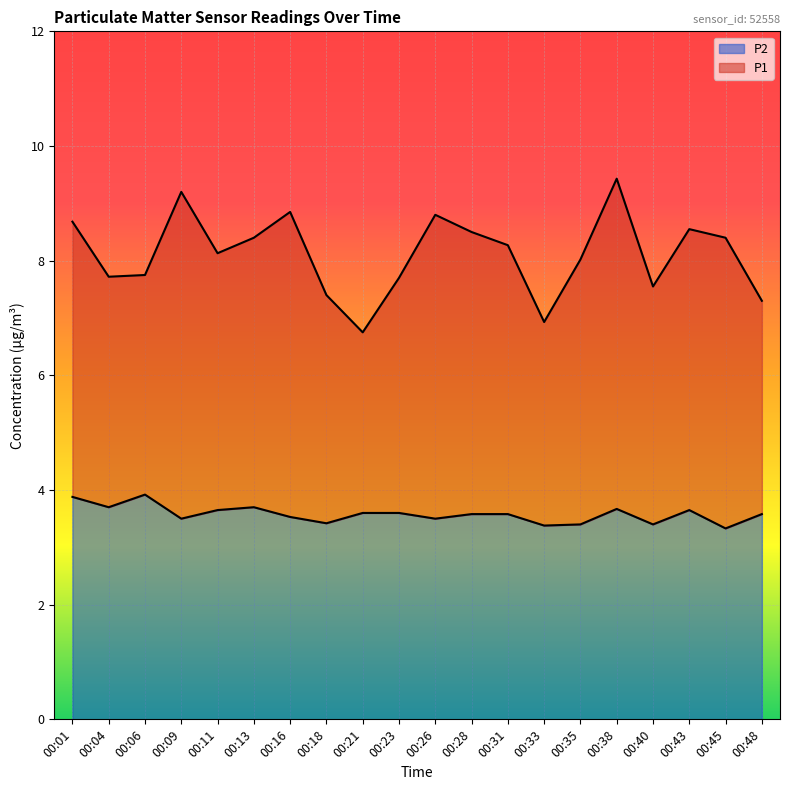

At 00:26, list the series in order from largest to smallest.

P1, P2